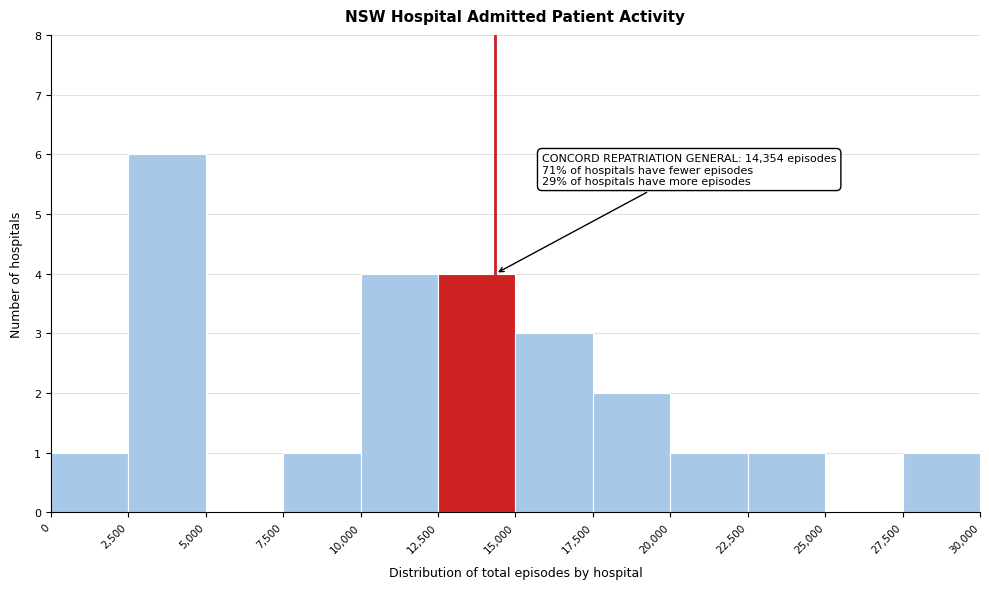

Over which range of the x-axis is the bar tallest?

2,500 to 5,000